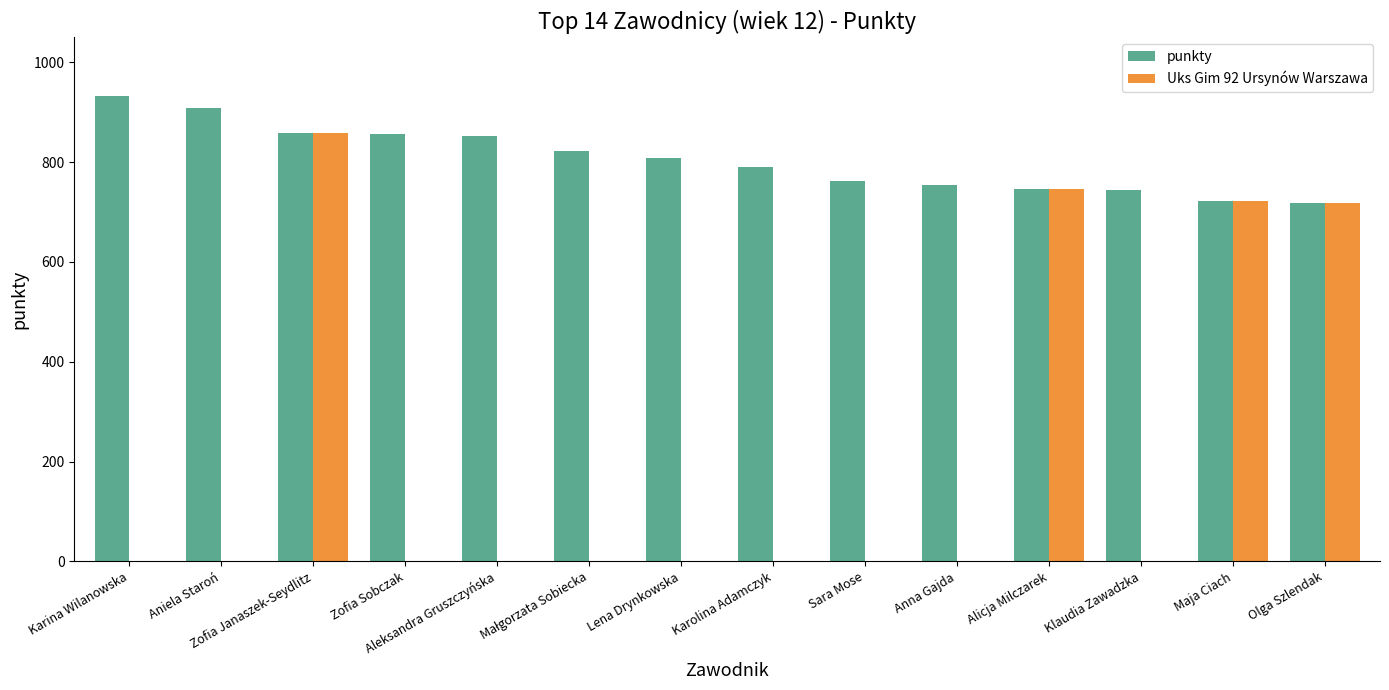

At which label does punkty first exceed 808?

Karina Wilanowska